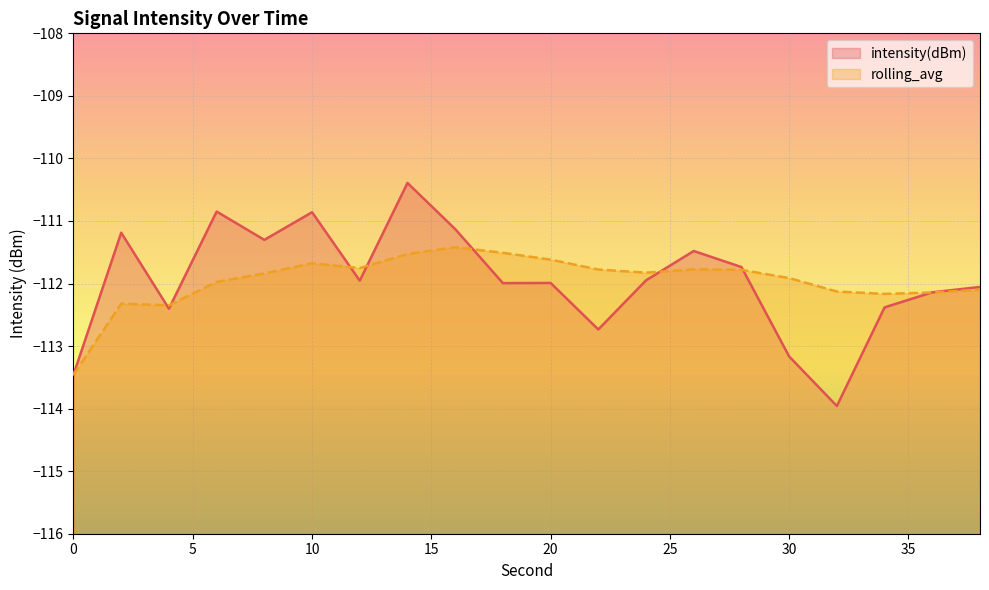

What is the difference between the maximum and minimum values in the rolling_avg series?

2.0